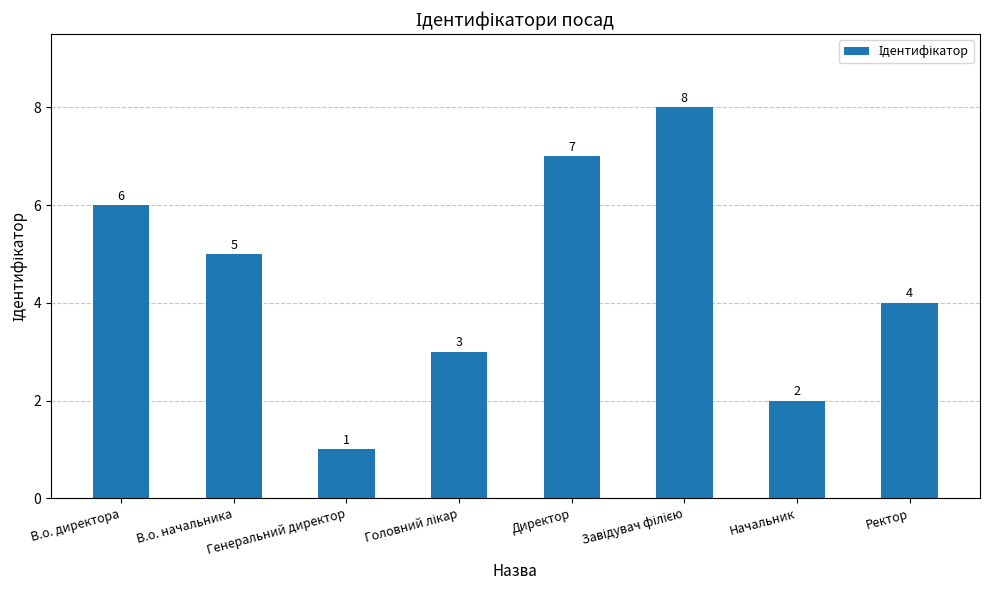

What is the greatest value displayed?

8